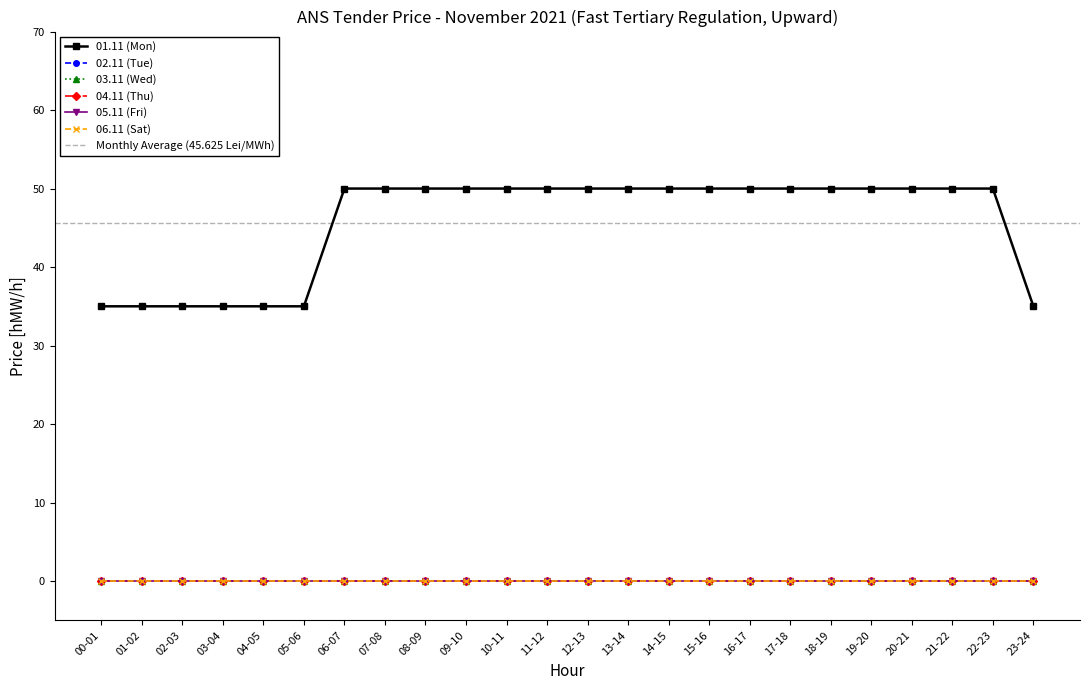

How many series are shown in this chart?

6